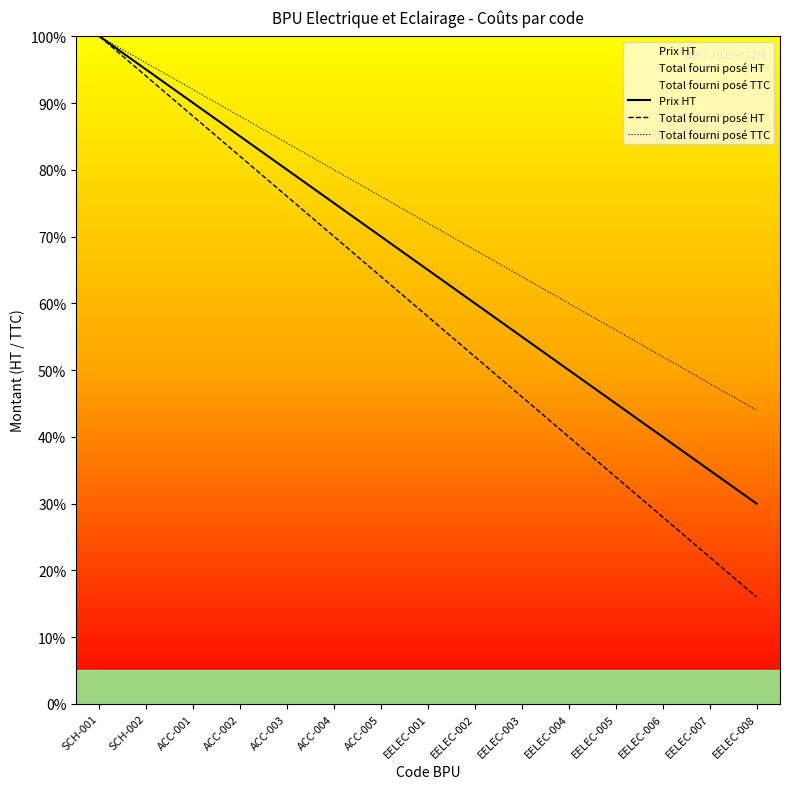

At how many categories does at least one series exceed 81?

5